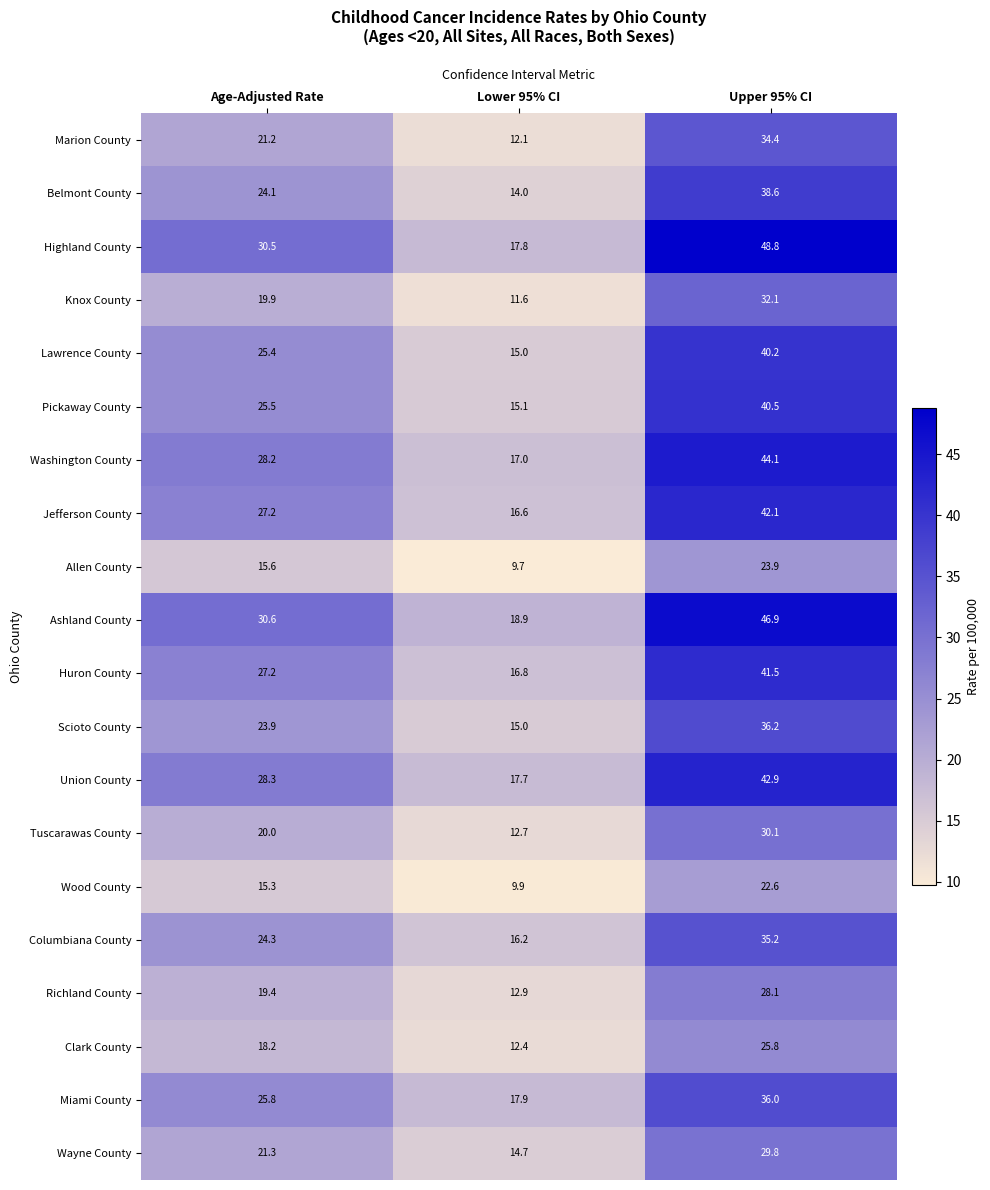

At which label does Belmont County first exceed 24?

Age-Adjusted Rate